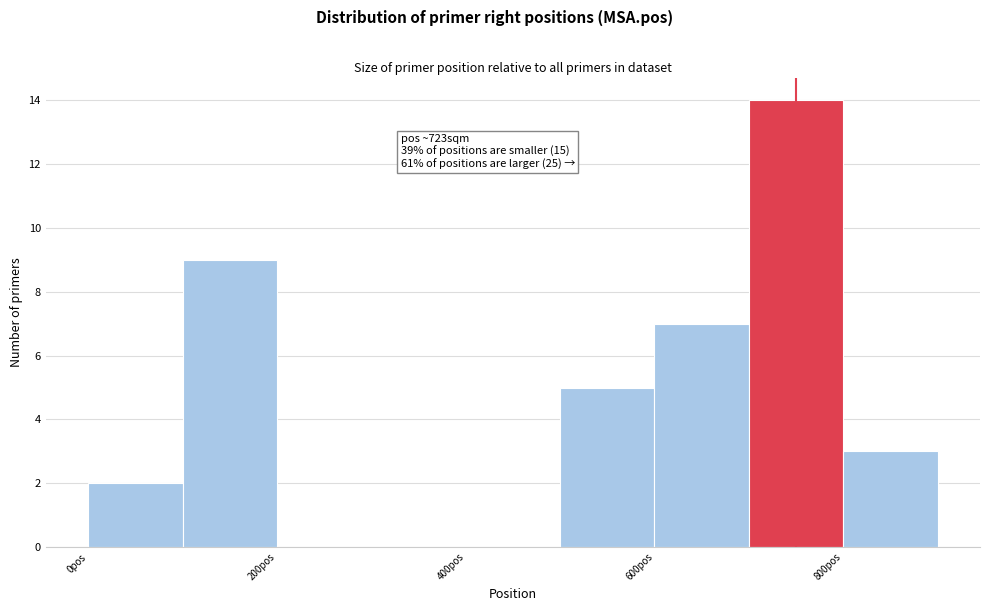

Which range on the x-axis has the tallest bar?

700 to 800